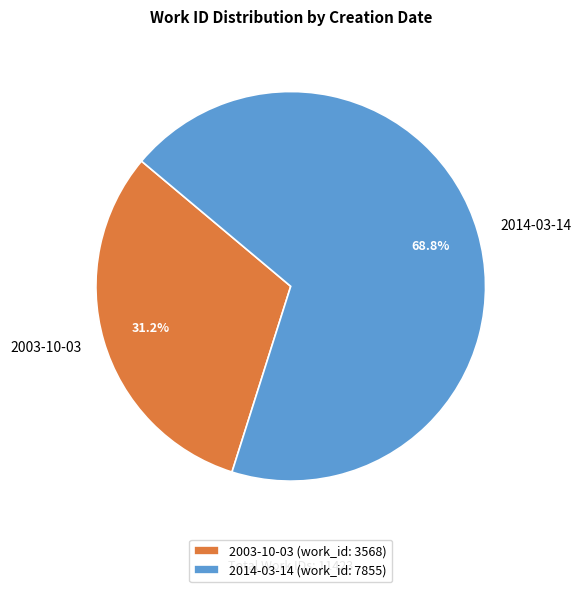

What is the total percentage of 2003-10-03 and 2014-03-14?

100.0%